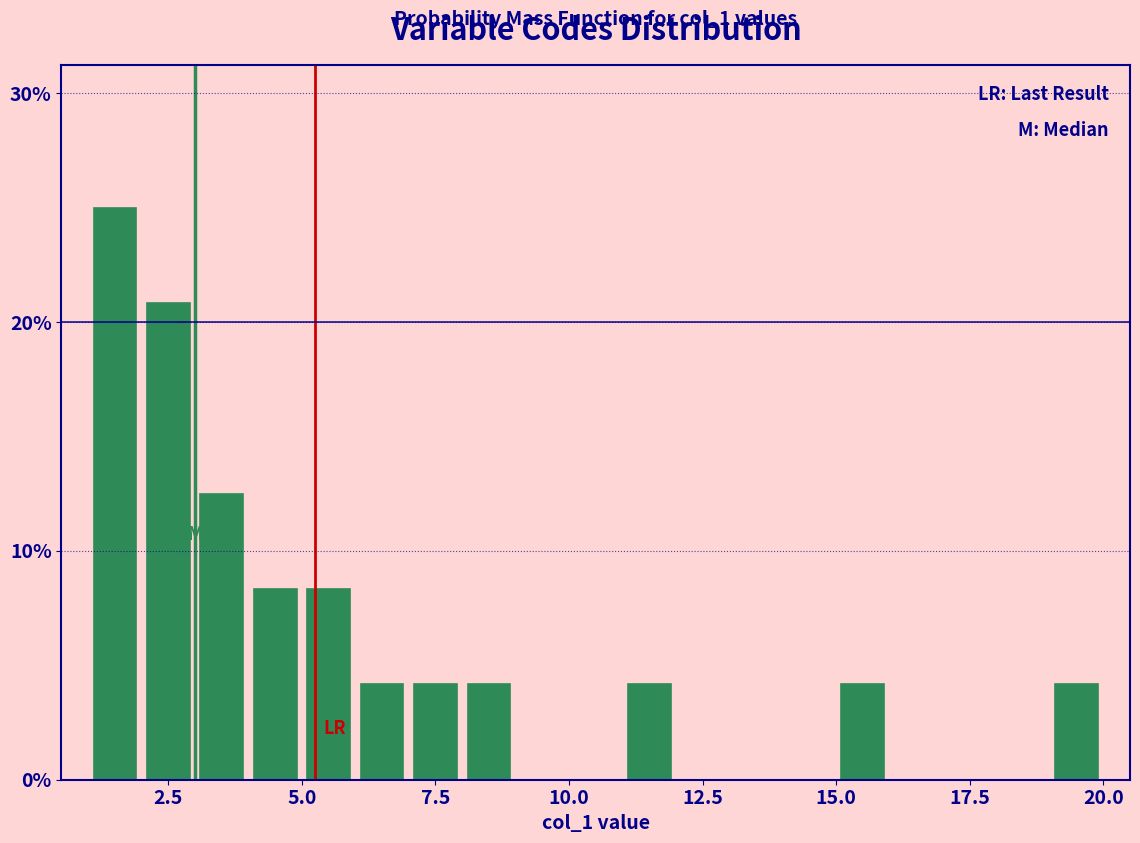

Around what value on the x-axis is the tallest bar? Give the approximate position of its centre, as read against the axis.

1.5